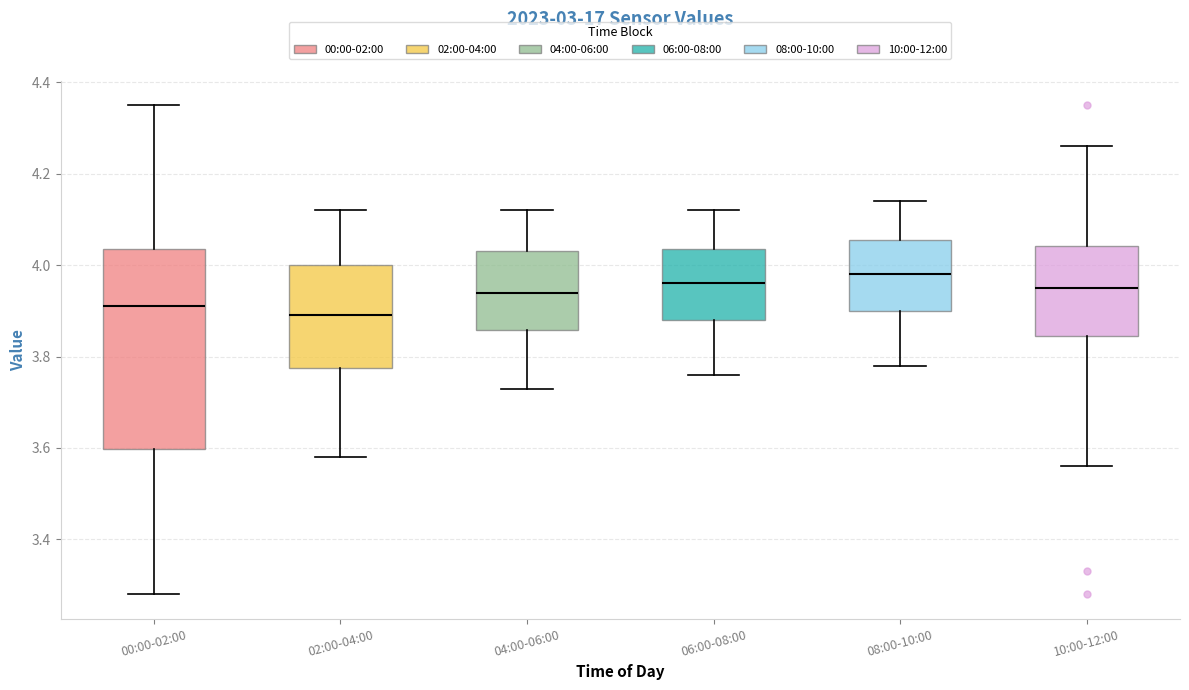

Reading left to right, read every box against the y-axis: the position of its median line, the range the box covers, and the ends of its whiskers. The values are not printed on the chart, so give them approximately, as read against the axis.

00:00-02:00: median 3.92, box 3.60 to 4.04, whiskers 3.28 to 4.36
02:00-04:00: median 3.90, box 3.78 to 4.00, whiskers 3.58 to 4.12
04:00-06:00: median 3.94, box 3.86 to 4.04, whiskers 3.74 to 4.12
06:00-08:00: median 3.96, box 3.88 to 4.04, whiskers 3.76 to 4.12
08:00-10:00: median 3.98, box 3.90 to 4.06, whiskers 3.78 to 4.14
10:00-12:00: median 3.96, box 3.84 to 4.04, whiskers 3.56 to 4.26